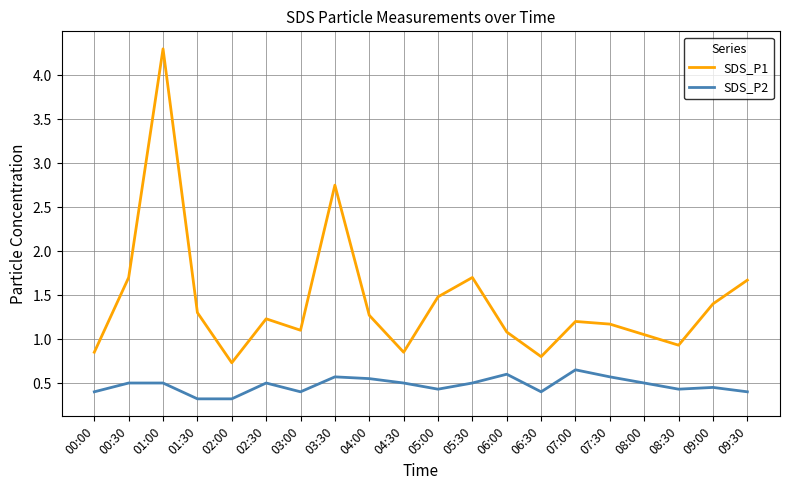

At which category is the sum across all series the highest?

01:00